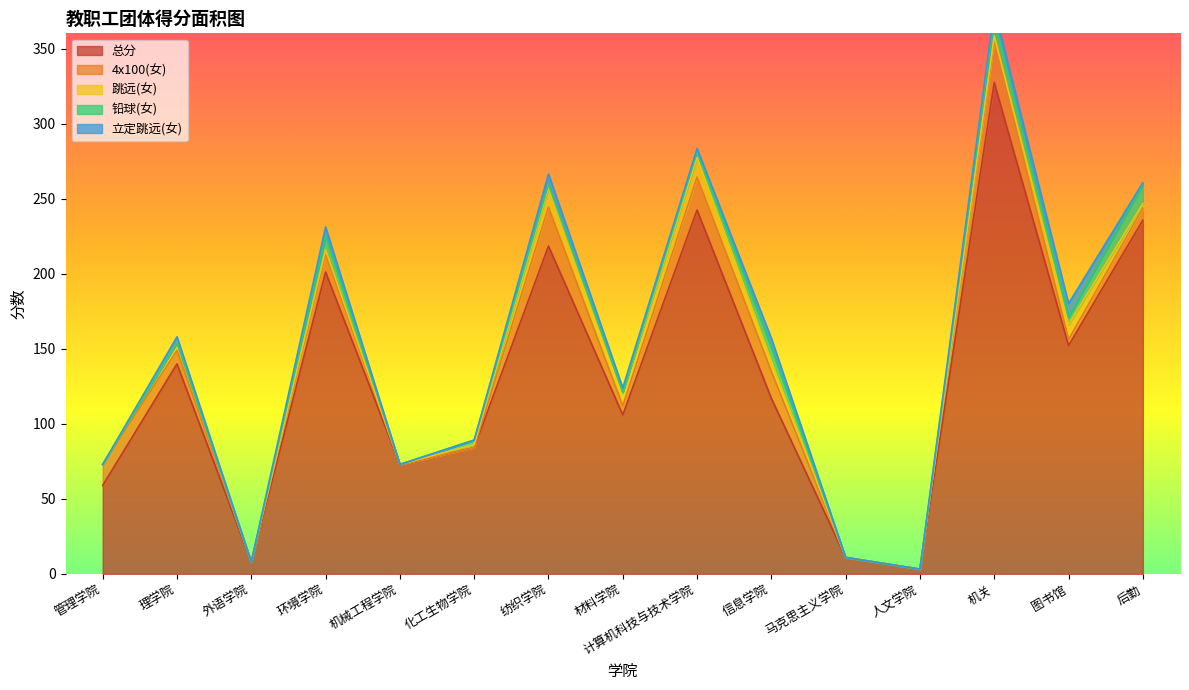

Reading left to right, what are all the values shown in this chart?

总分: 管理学院=59.0	理学院=140.0	外语学院=8.0	环境学院=201.2	机械工程学院=73.0	化工生物学院=84.2	纺织学院=218.5	材料学院=106.0	计算机科技与技术学院=242.5	信息学院=117.0	马克思主义学院=11.0	人文学院=3.2	机关=327.5	图书馆=152.2	后勤=235.7
4x100(女): 管理学院=14.0	理学院=9.0	外语学院=0.0	环境学院=12.0	机械工程学院=0.0	化工生物学院=0.0	纺织学院=26.0	材料学院=6.0	计算机科技与技术学院=22.0	信息学院=18.0	马克思主义学院=0.0	人文学院=0.0	机关=28.0	图书馆=4.0	后勤=8.0
跳远(女): 管理学院=0.0	理学院=5.0	外语学院=0.0	环境学院=3.0	机械工程学院=0.0	化工生物学院=2.0	纺织学院=13.0	材料学院=9.0	计算机科技与技术学院=13.0	信息学院=7.0	马克思主义学院=0.0	人文学院=0.0	机关=3.0	图书馆=10.0	后勤=3.0
铅球(女): 管理学院=0.0	理学院=0.0	外语学院=0.0	环境学院=9.0	机械工程学院=0.0	化工生物学院=3.0	纺织学院=2.0	材料学院=0.0	计算机科技与技术学院=4.0	信息学院=9.0	马克思主义学院=0.0	人文学院=0.0	机关=12.0	图书馆=5.0	后勤=13.0
立定跳远(女): 管理学院=0.0	理学院=4.0	外语学院=0.0	环境学院=6.0	机械工程学院=0.0	化工生物学院=0.0	纺织学院=7.0	材料学院=3.0	计算机科技与技术学院=2.0	信息学院=6.0	马克思主义学院=0.0	人文学院=0.0	机关=6.0	图书馆=9.0	后勤=1.0